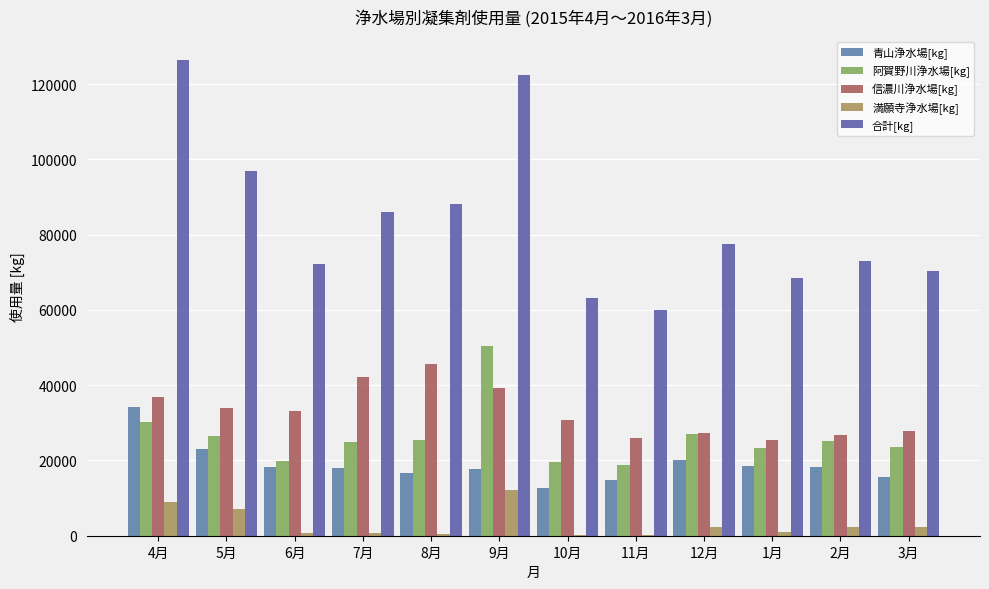

Which has a higher value, 7月 or 5月?

5月